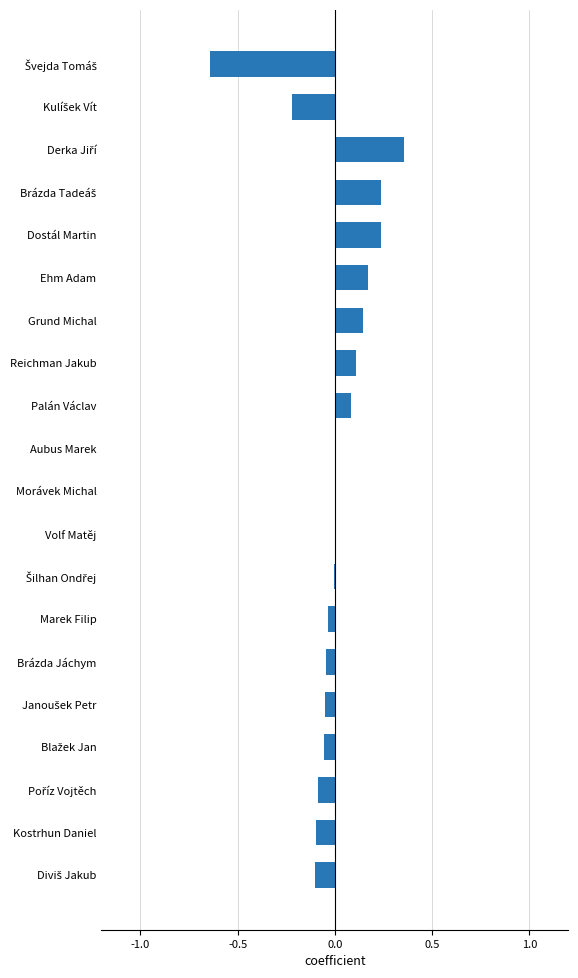

Are the bars horizontal?

Yes